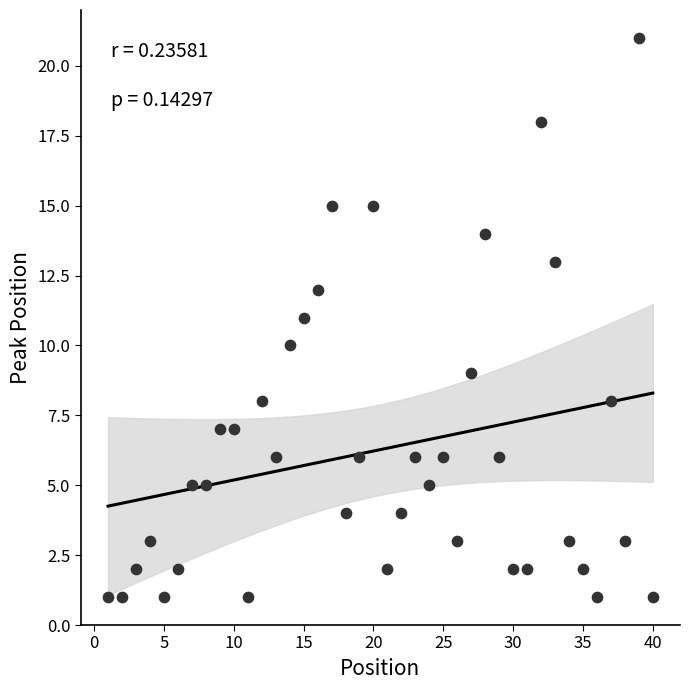

What is the range of X values (max minus min)?

39